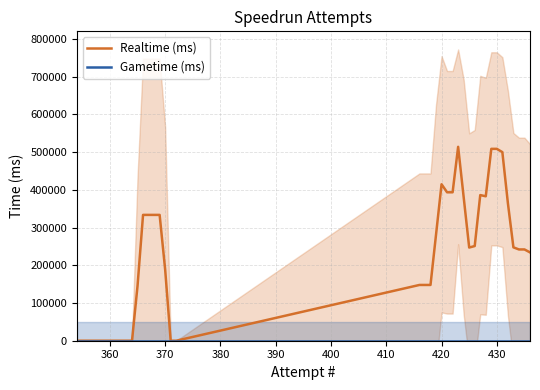

True or false: Gametime (ms) and Realtime (ms) intersect in this chart.

False